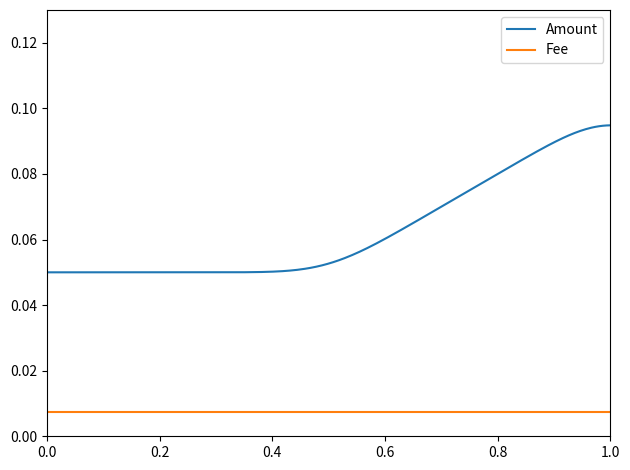

Which series has the widest spread of values?

Amount